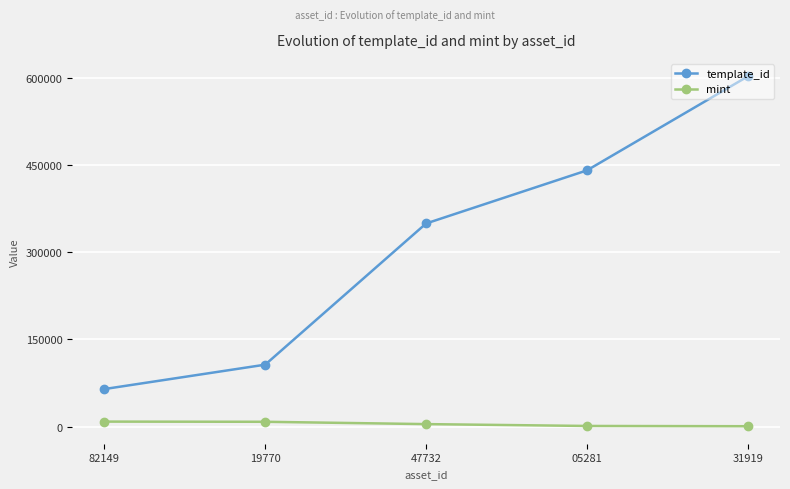

The value of mint at 05281 is 1187. True or false?

True